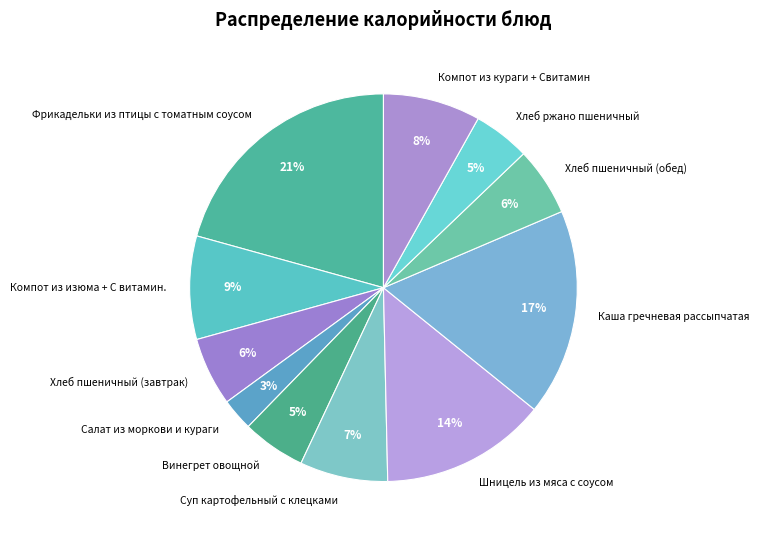

Which has a higher value, Фрикадельки из птицы с томатным соусом or Шницель из мяса с соусом?

Фрикадельки из птицы с томатным соусом